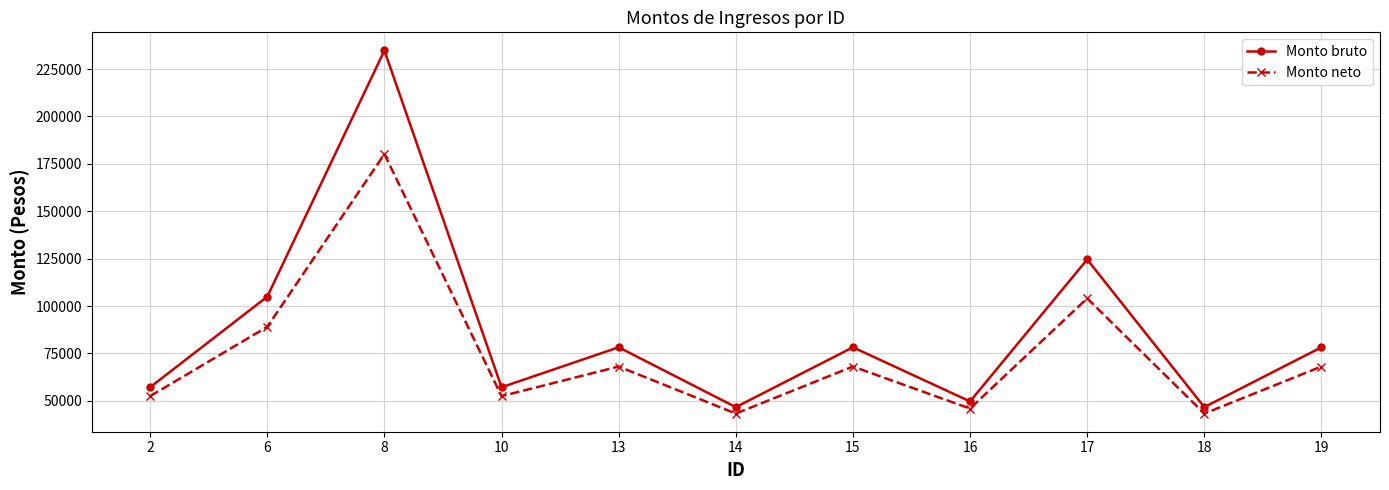

What is the value of the Monto neto point at the 10th from the left?

43305.7